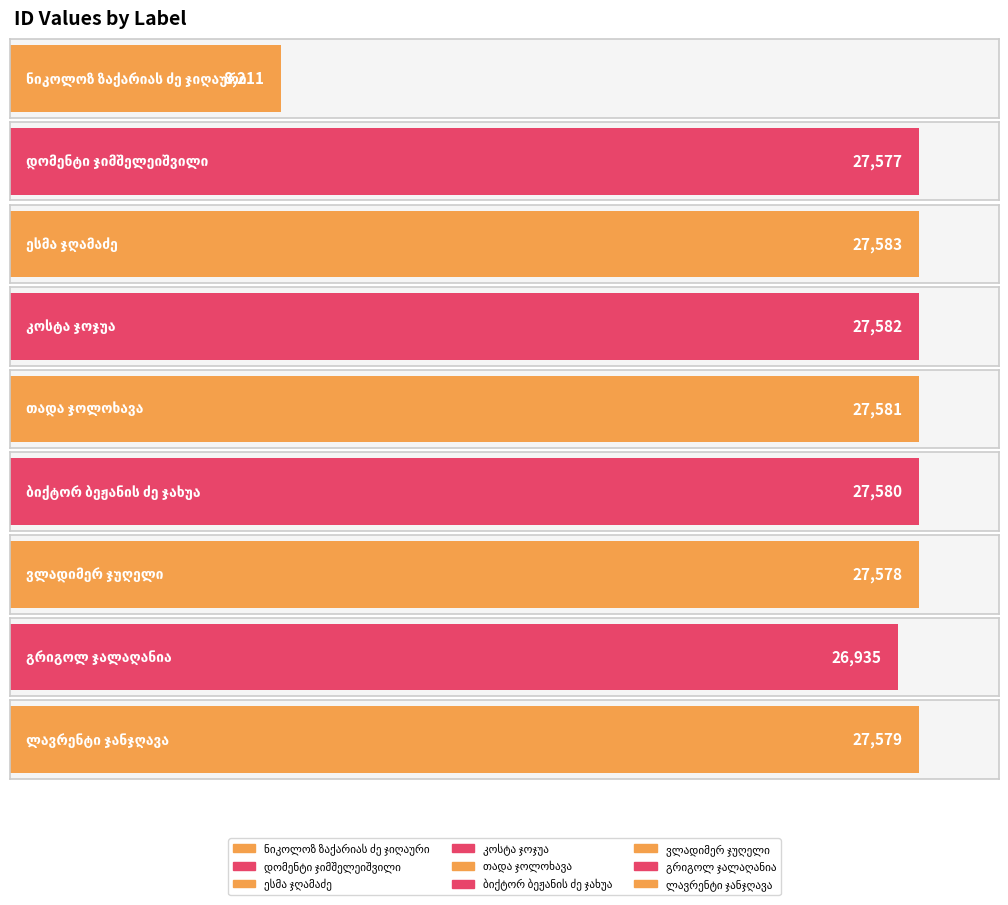

At which category does the chart reach its minimum across all series?

ნიკოლოზ ზაქარიას ძე ჯიღაური